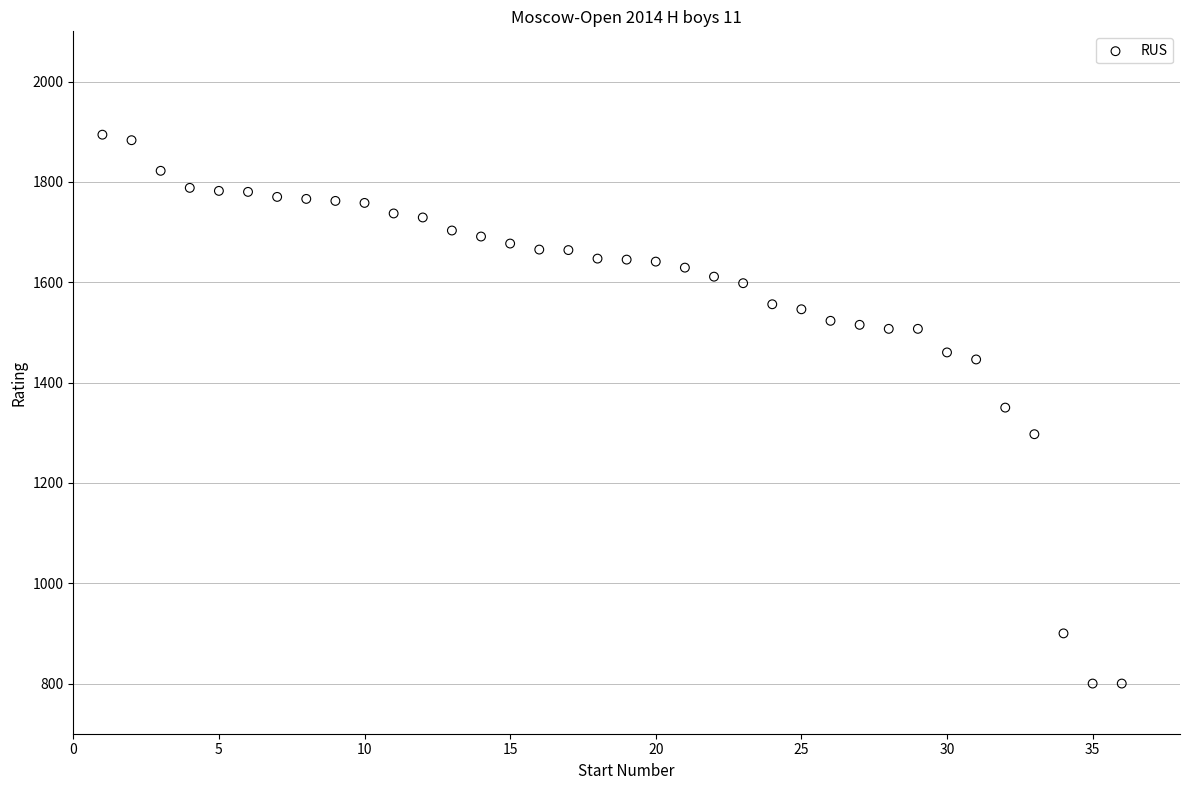

What is the range of X values (max minus min)?

35